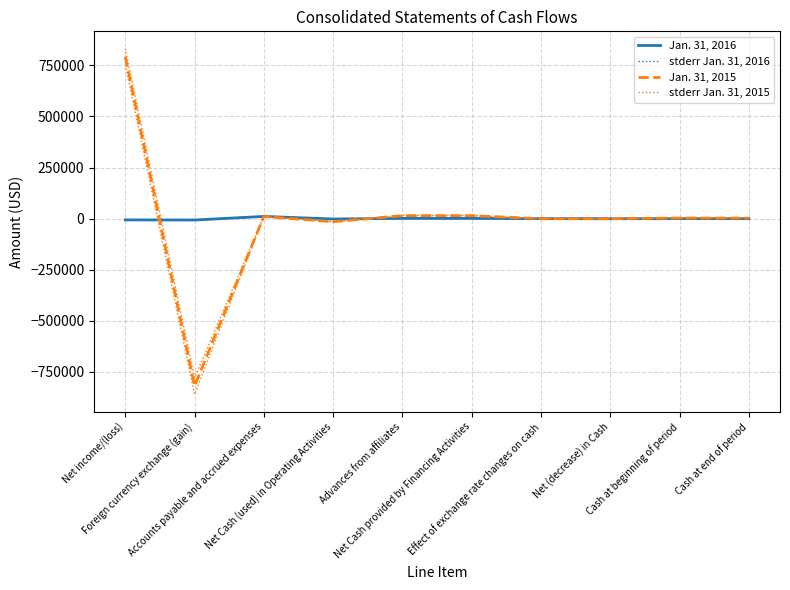

Is this an area chart (filled region under the line)?

No